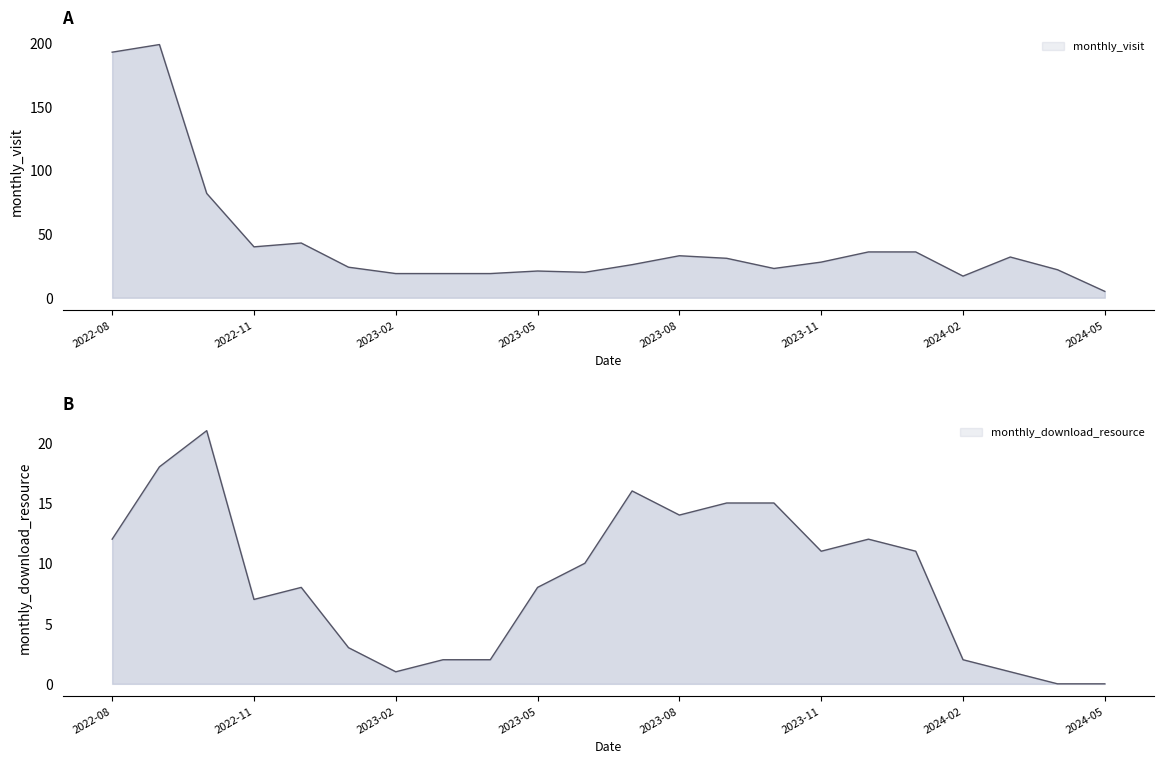

True or false: monthly_visit has more than 2 interior local peaks.

True